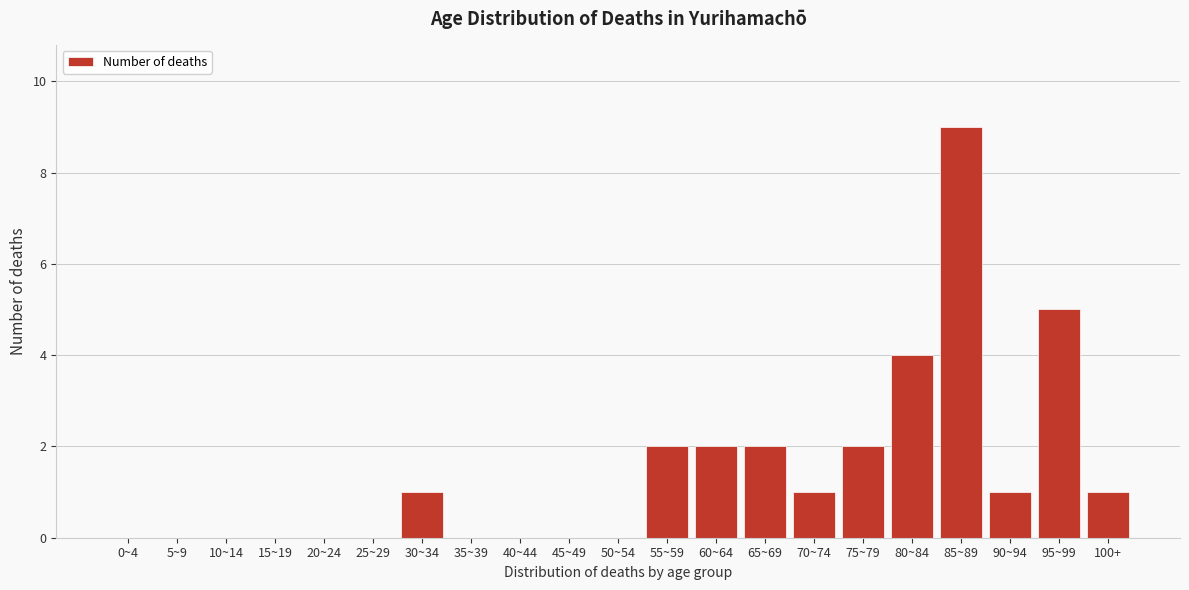

Reading left to right, list all the values displayed in this chart.

0~4=0	5~9=0	10~14=0	15~19=0	20~24=0	25~29=0	30~34=1	35~39=0	40~44=0	45~49=0	50~54=0	55~59=2	60~64=2	65~69=2	70~74=1	75~79=2	80~84=4	85~89=9	90~94=1	95~99=5	100+=1